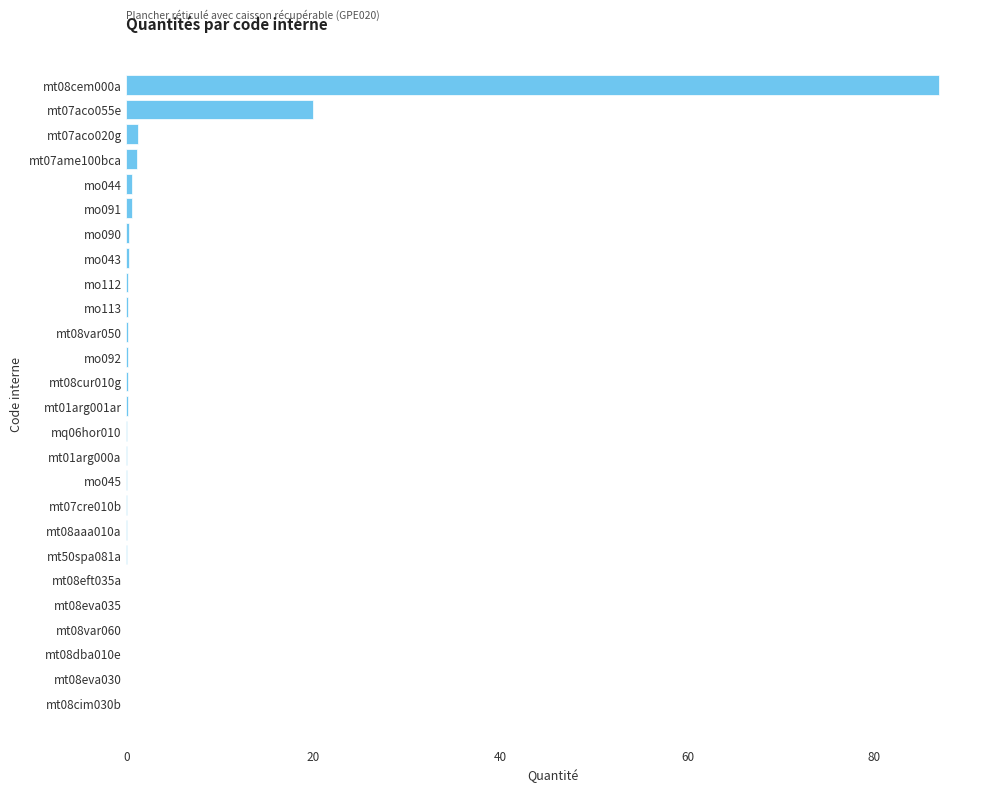

Where is the data nearest to the value 43?

mt07aco055e